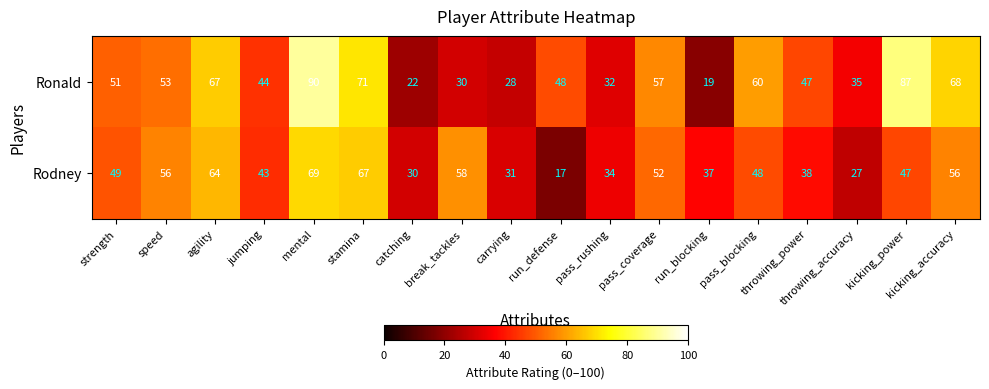

What is the sum of the Rodney values at stamina and agility?

131